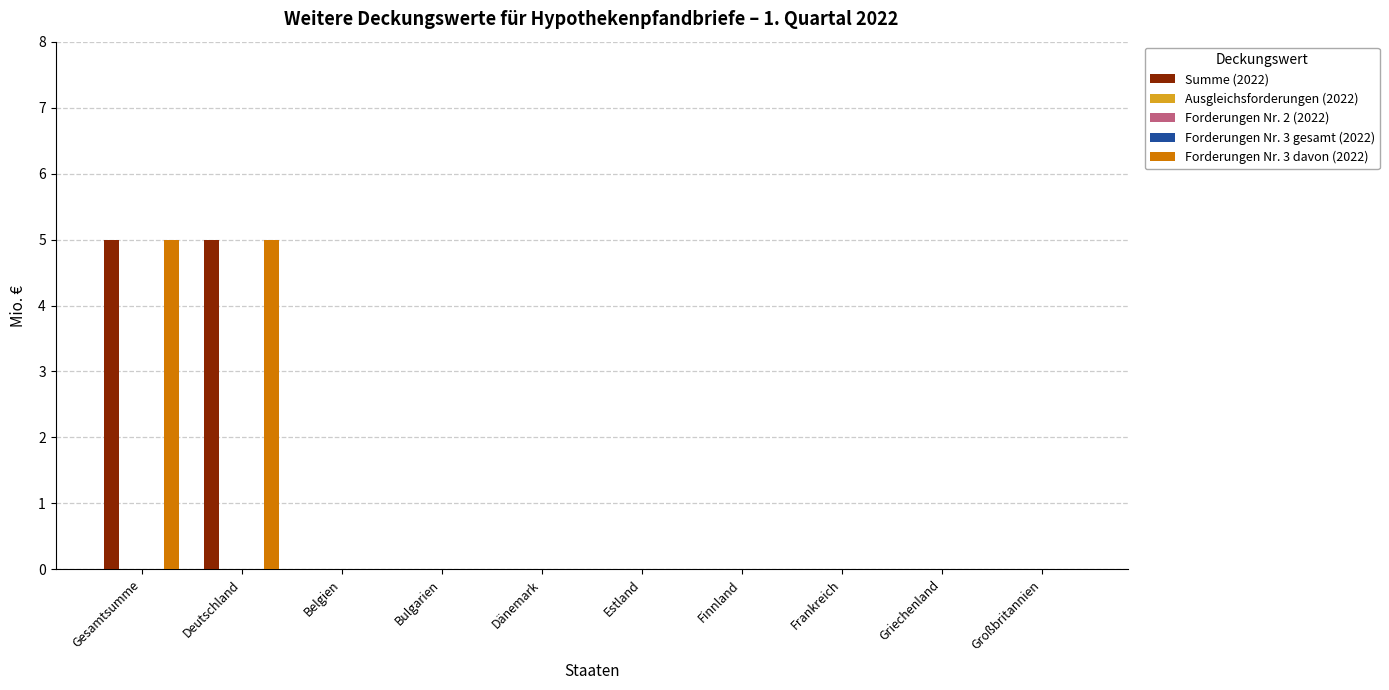

Rank the series by their maximum value, from highest to lowest.

Summe (2022), Forderungen Nr. 3 davon (2022), Ausgleichsforderungen (2022), Forderungen Nr. 2 (2022), Forderungen Nr. 3 gesamt (2022)